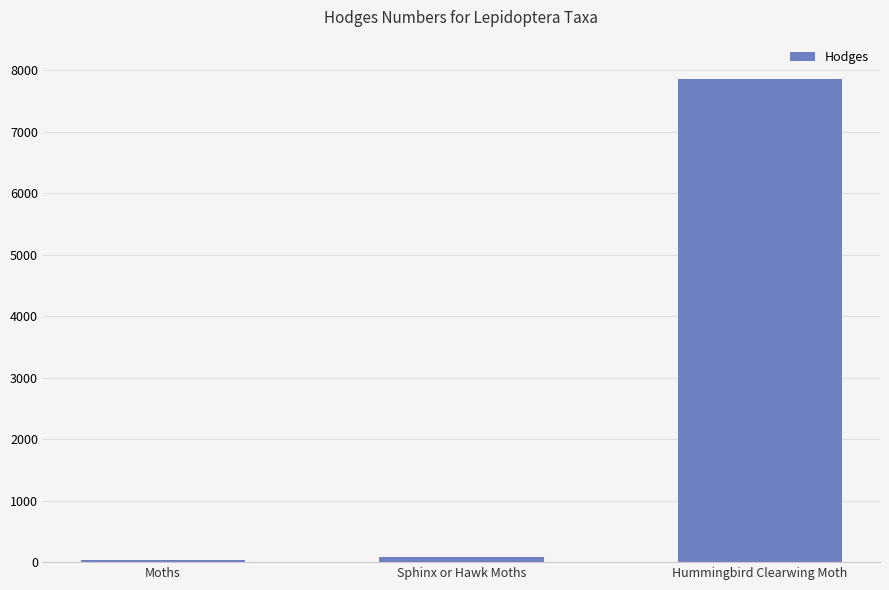

What is the average value?

2657.1